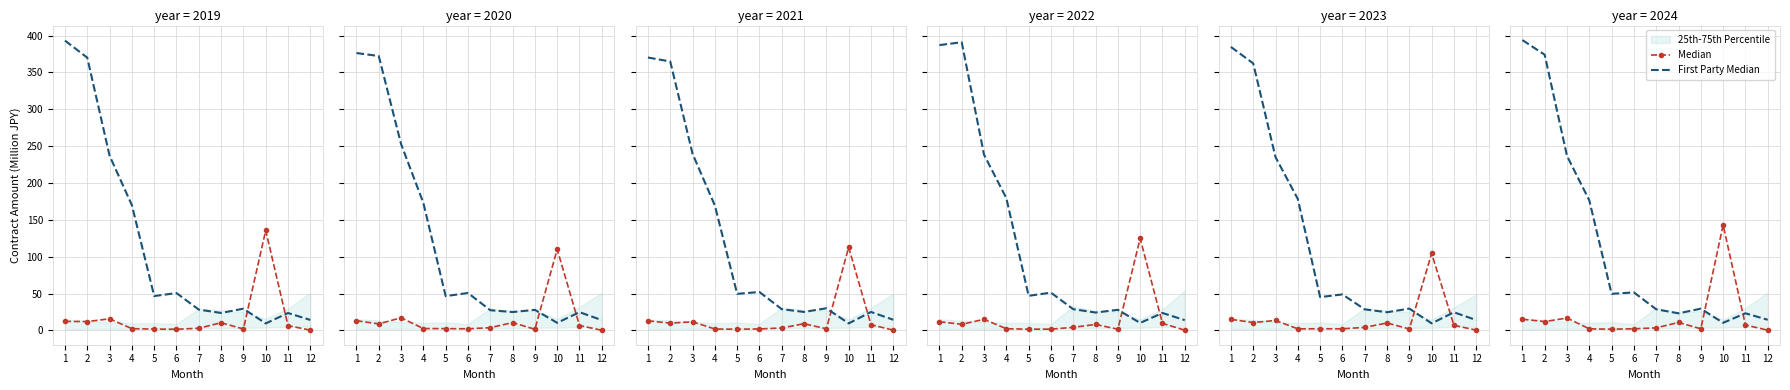

How many times do First Party Median and Median cross each other?

2